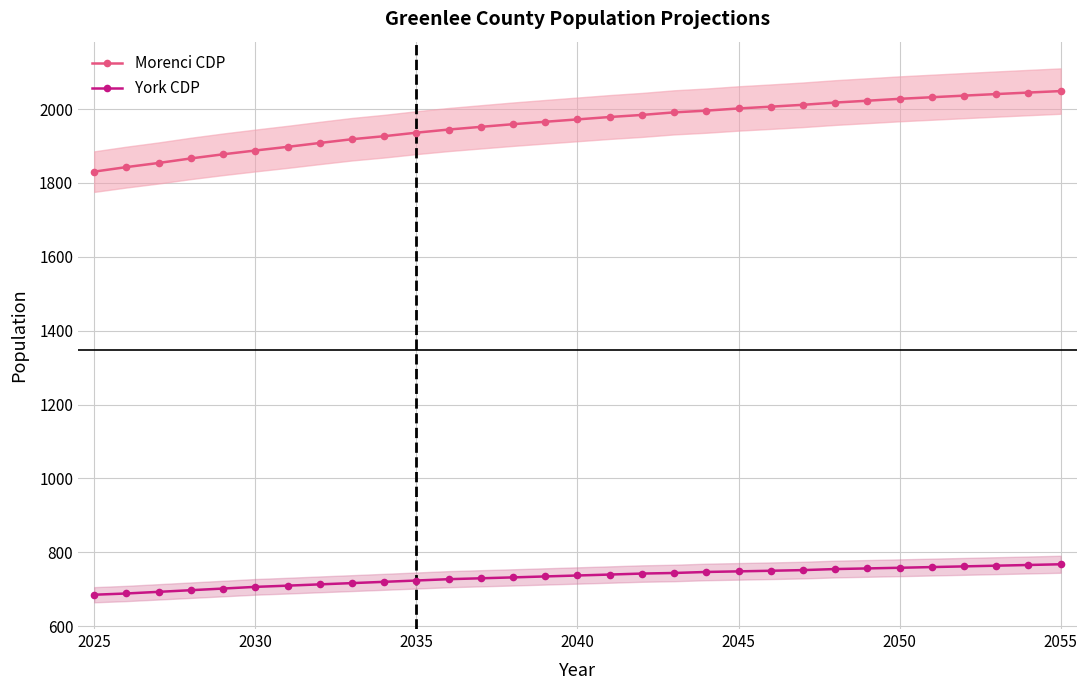

Does the chart display data point markers on the line(s)?

Yes